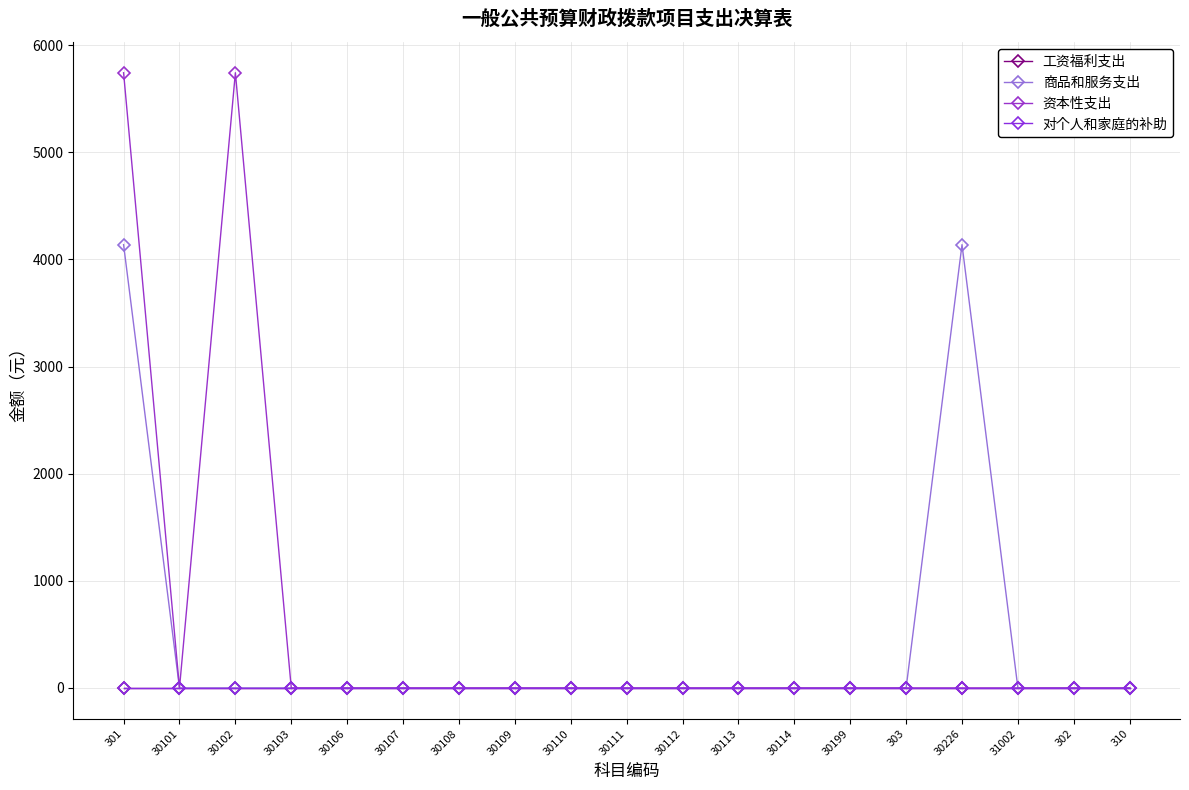

Reading left to right, list all the values displayed in this chart.

工资福利支出: 0.0	0.0	0.0	0.0	0.0	0.0	0.0	0.0	0.0	0.0	0.0	0.0	0.0	0.0	0.0	0.0	0.0	0.0	0.0
商品和服务支出: 4137.3	0.0	0.0	0.0	0.0	0.0	0.0	0.0	0.0	0.0	0.0	0.0	0.0	0.0	0.0	4137.3	0.0	0.0	0.0
资本性支出: 5741.5	0.0	5741.5	0.0	0.0	0.0	0.0	0.0	0.0	0.0	0.0	0.0	0.0	0.0	0.0	0.0	0.0	0.0	0.0
对个人和家庭的补助: 0.0	0.0	0.0	0.0	0.0	0.0	0.0	0.0	0.0	0.0	0.0	0.0	0.0	0.0	0.0	0.0	0.0	0.0	0.0